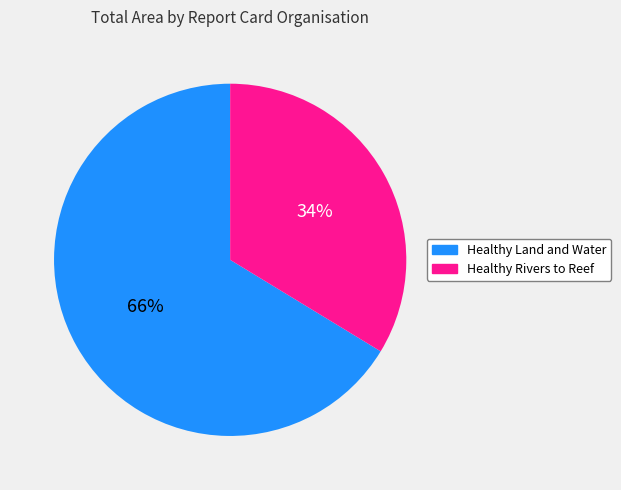

To the nearest percent, what is the average slice percentage?

50%